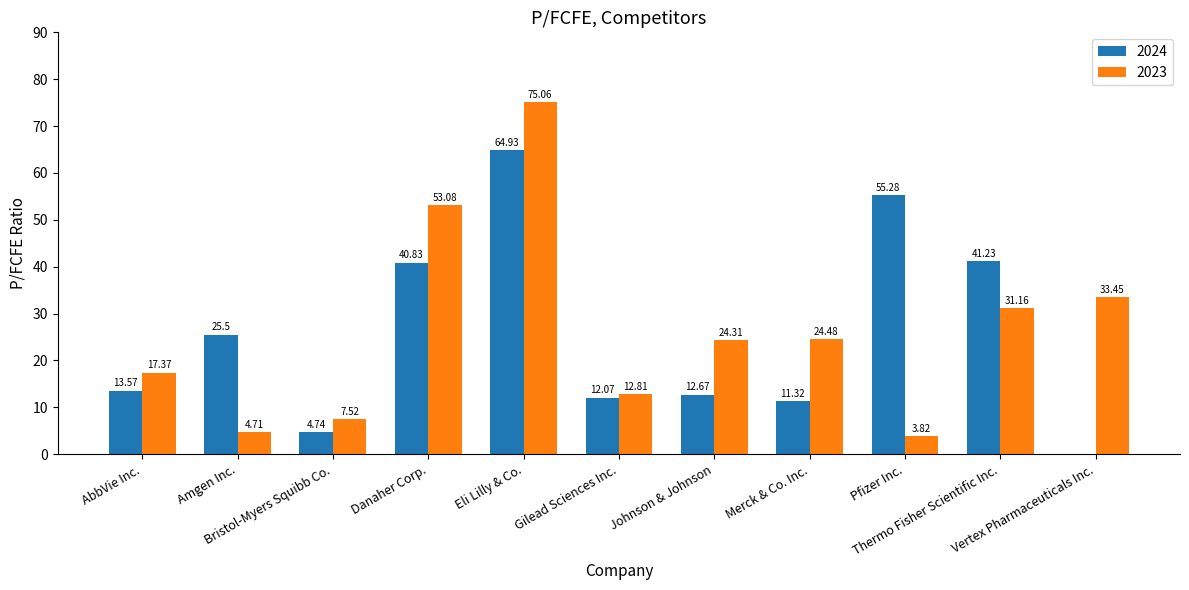

What is the sum of all 2023 values?

287.8